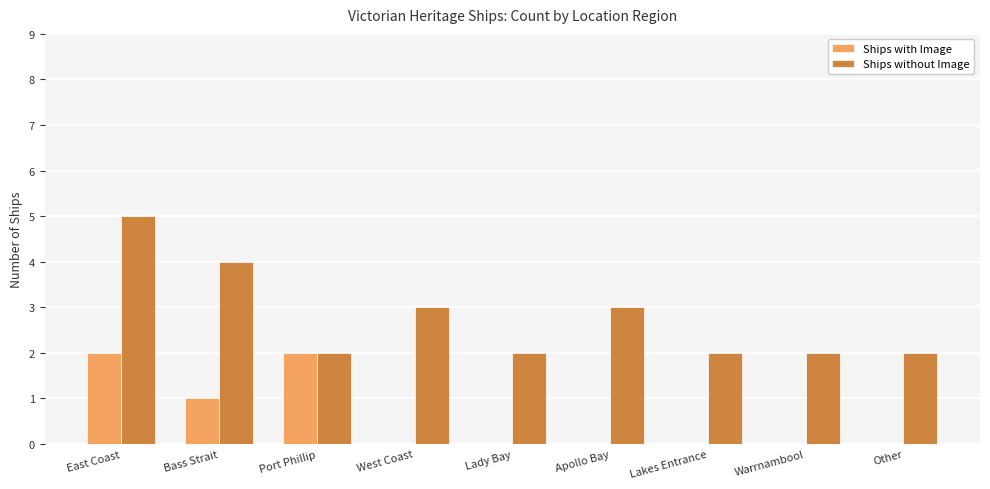

What is the sum of all Ships without Image values?

25